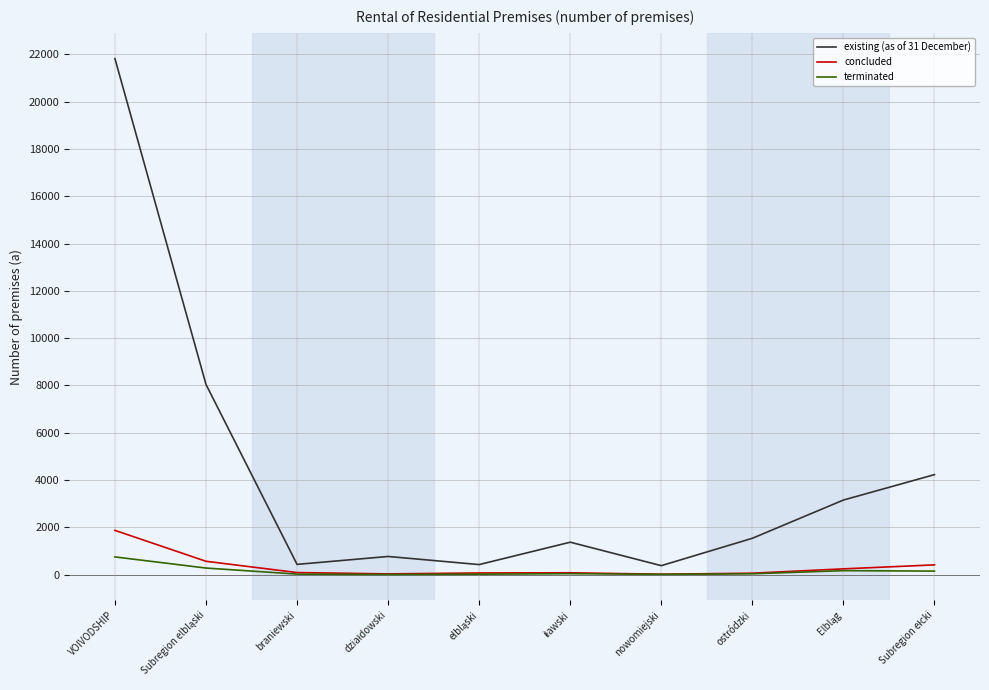

List the series in order of their peak value, highest first.

existing (as of 31 December), concluded, terminated